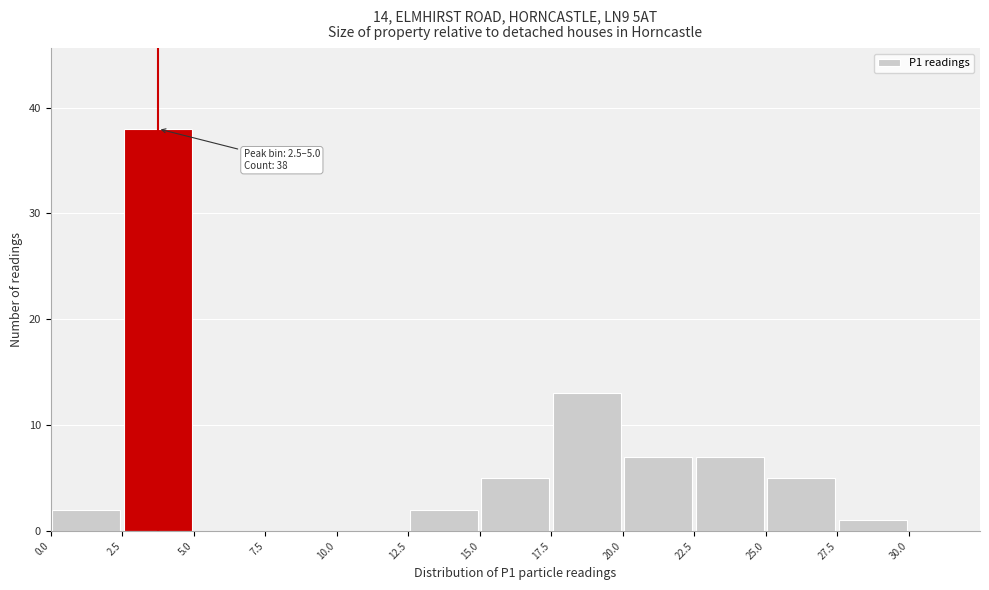

Which range on the x-axis has the tallest bar?

2.5 to 5.0